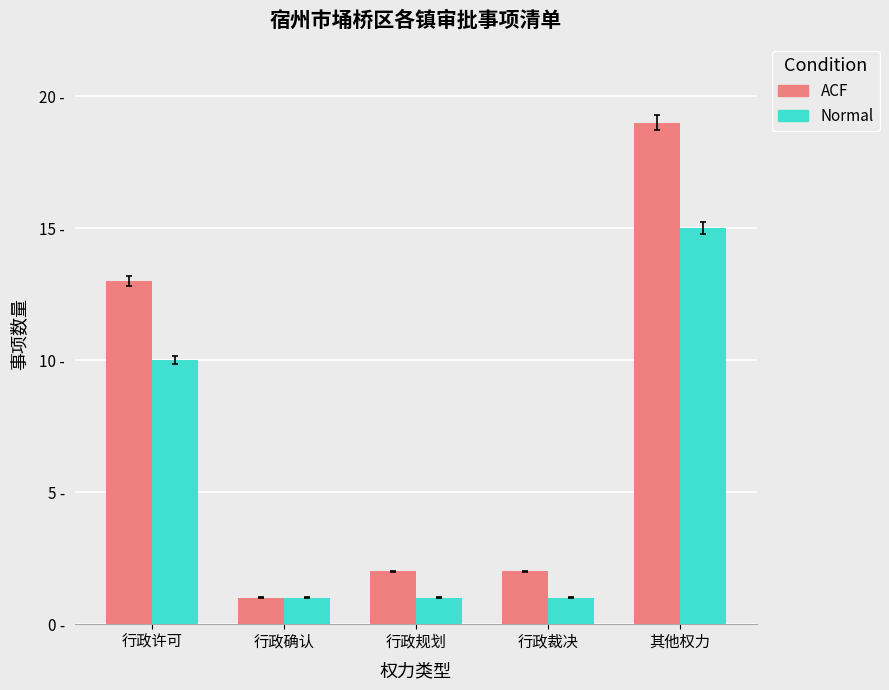

Reading left to right, what are all the values shown in this chart?

ACF: 13	1	2	2	19
Normal: 10	1	1	1	15